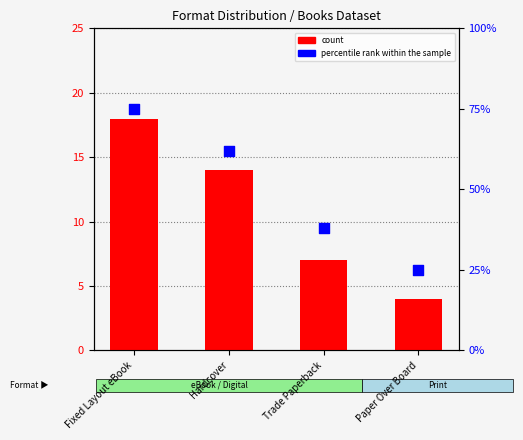

Which series contains the highest Y value?

percentile rank within the sample